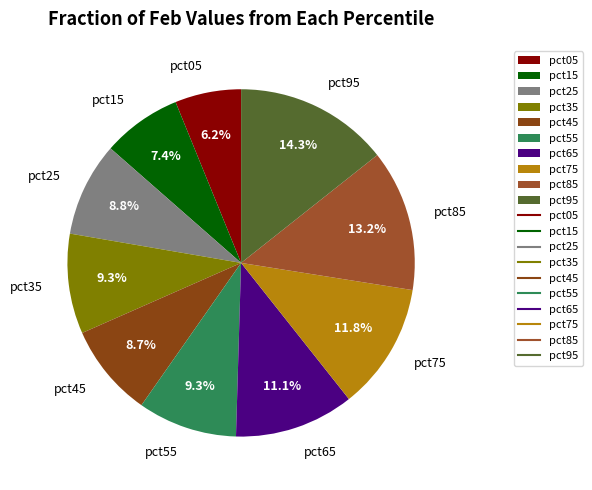

True or false: pct05 accounts for 1% of the total.

False